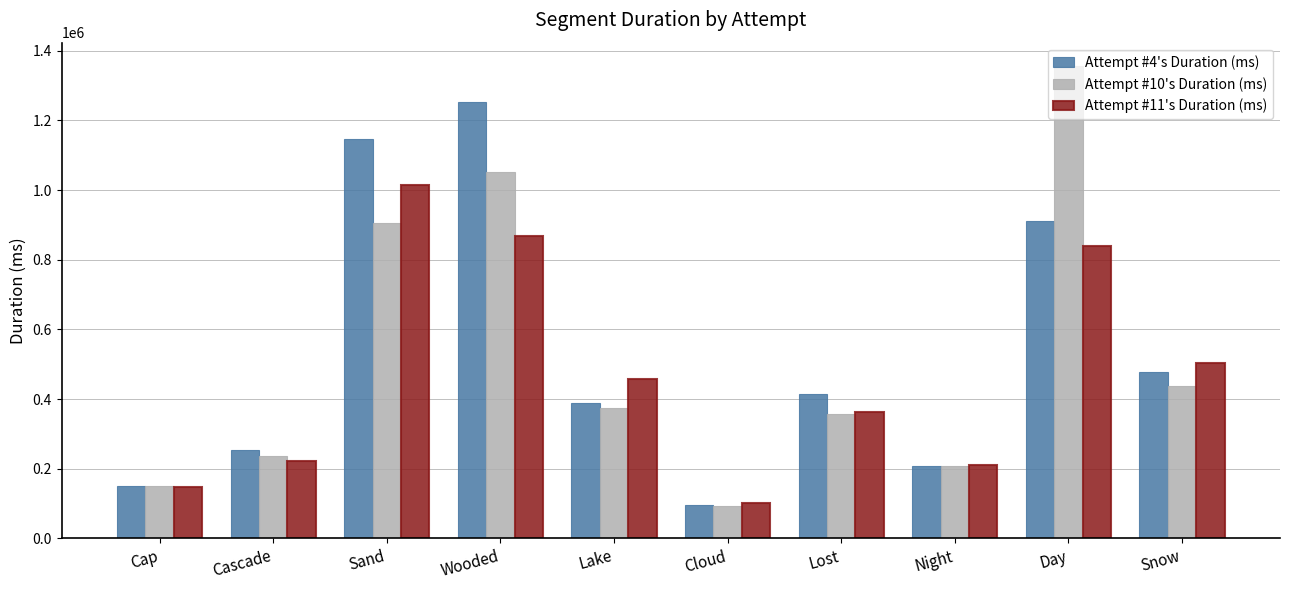

Which series changed the most between Lost and Snow?

Attempt #11's Duration (ms)